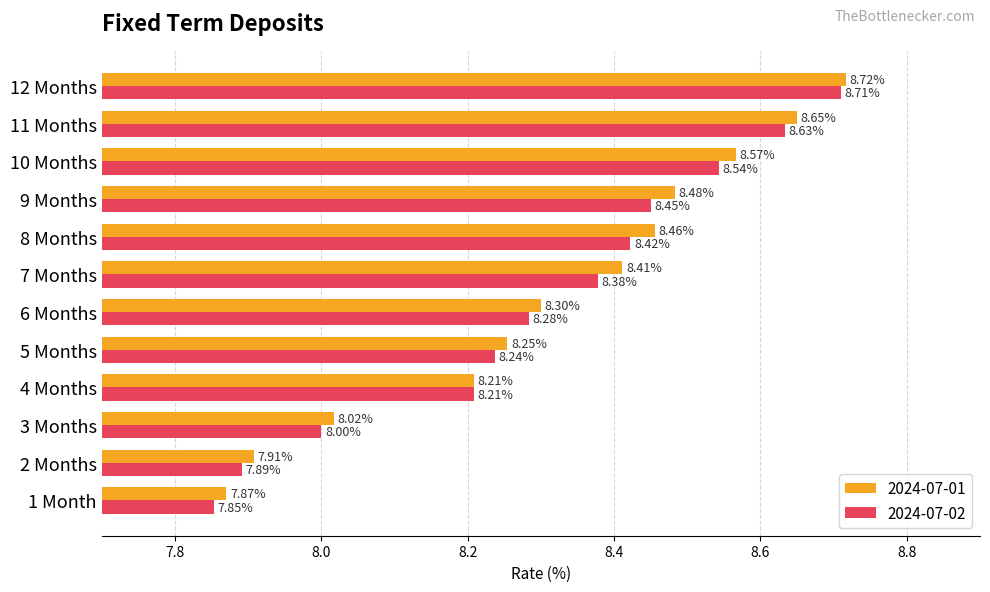

The value of 2024-07-01 at 4 Months is 8.2. True or false?

True